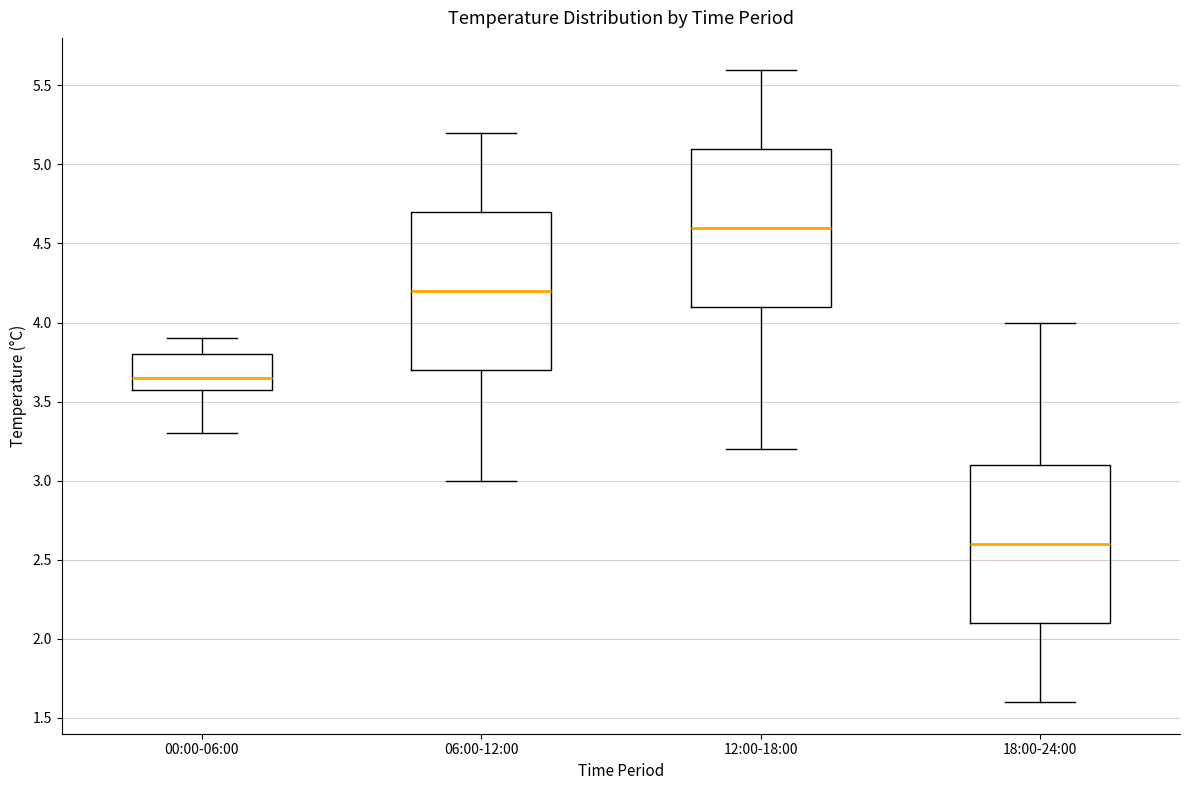

Reading left to right, read every box against the y-axis: the position of its median line, the range the box covers, and the ends of its whiskers. The values are not printed on the chart, so give them approximately, as read against the axis.

00:00-06:00: median 3.65, box 3.60 to 3.80, whiskers 3.30 to 3.90
06:00-12:00: median 4.20, box 3.70 to 4.70, whiskers 3.00 to 5.20
12:00-18:00: median 4.60, box 4.10 to 5.10, whiskers 3.20 to 5.60
18:00-24:00: median 2.60, box 2.10 to 3.10, whiskers 1.60 to 4.00